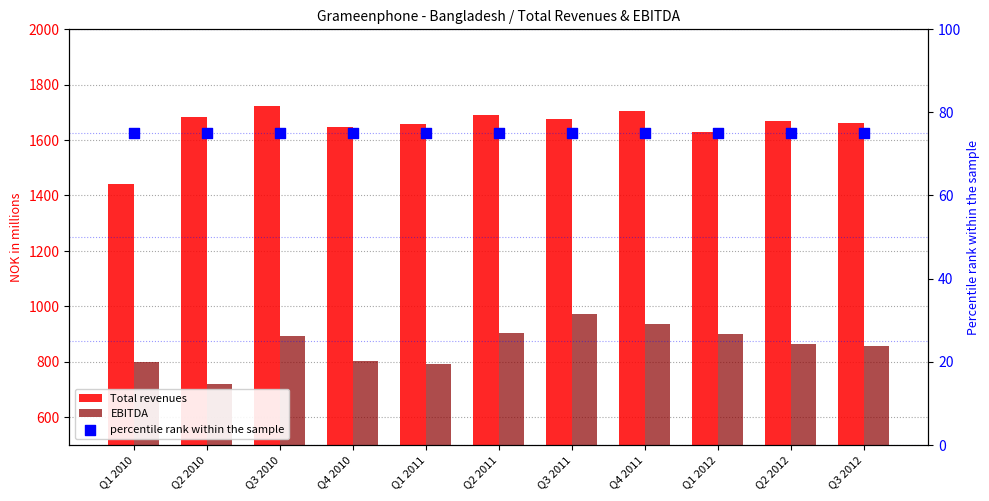

Which series has the largest Y range (max minus min)?

Total revenues